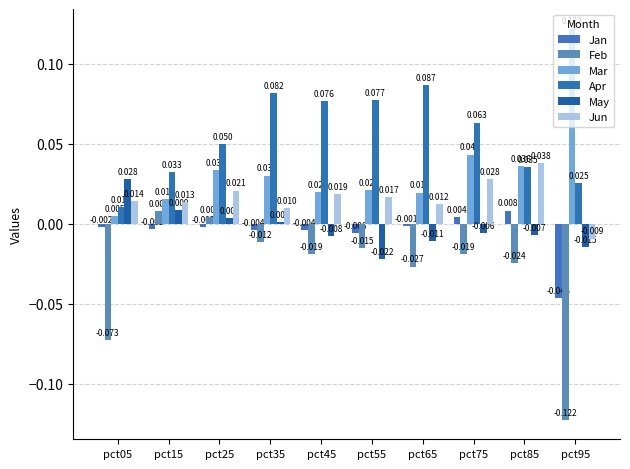

What is the total value across all series at pct45?

0.1